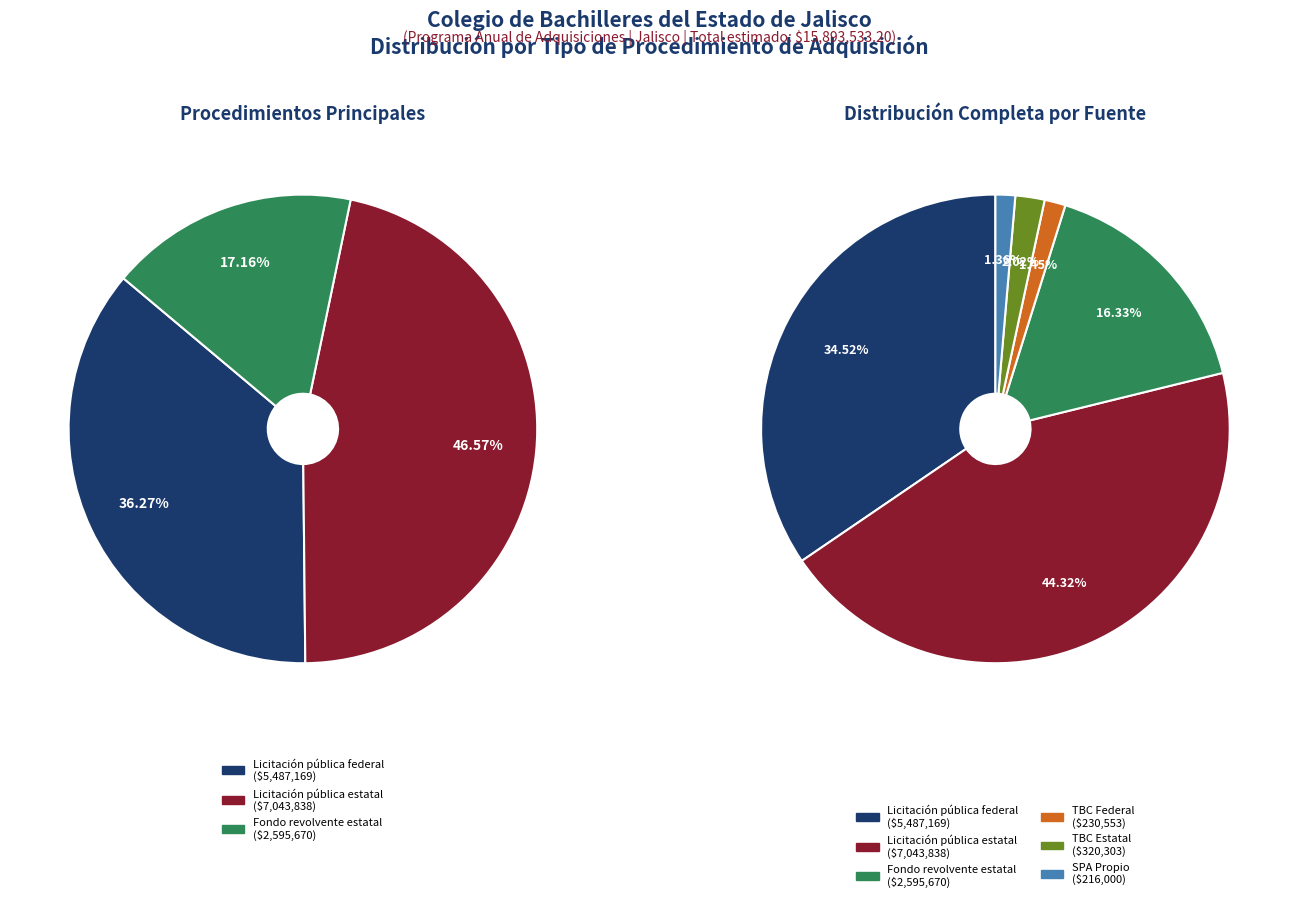

What is the total percentage of Fondo revolvente estatal and TBC Federal?

17.8%